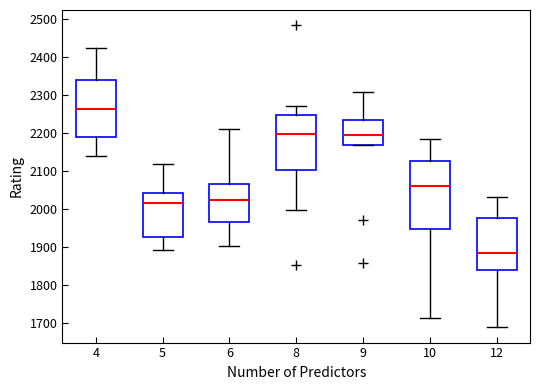

Reading left to right, read every box against the y-axis: the position of its median line, the range the box covers, and the ends of its whiskers. The values are not printed on the chart, so give them approximately, as read against the axis.

4: median 2260, box 2190 to 2340, whiskers 2140 to 2420
5: median 2020, box 1930 to 2040, whiskers 1890 to 2120
6: median 2020, box 1970 to 2070, whiskers 1900 to 2210
8: median 2200, box 2100 to 2250, whiskers 2000 to 2270
9: median 2190, box 2170 to 2230, whiskers 2170 to 2310
10: median 2060, box 1950 to 2130, whiskers 1710 to 2180
12: median 1880, box 1840 to 1980, whiskers 1690 to 2030